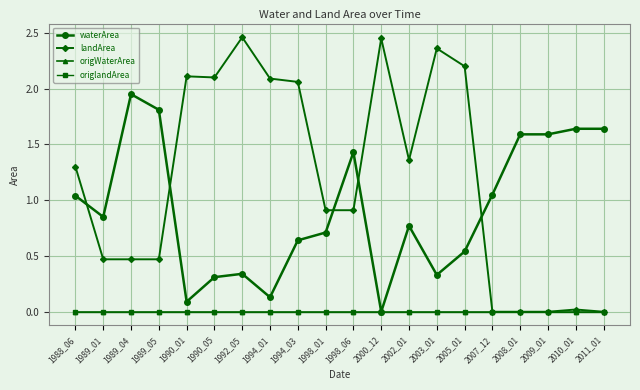

Is this an area chart (filled region under the line)?

No